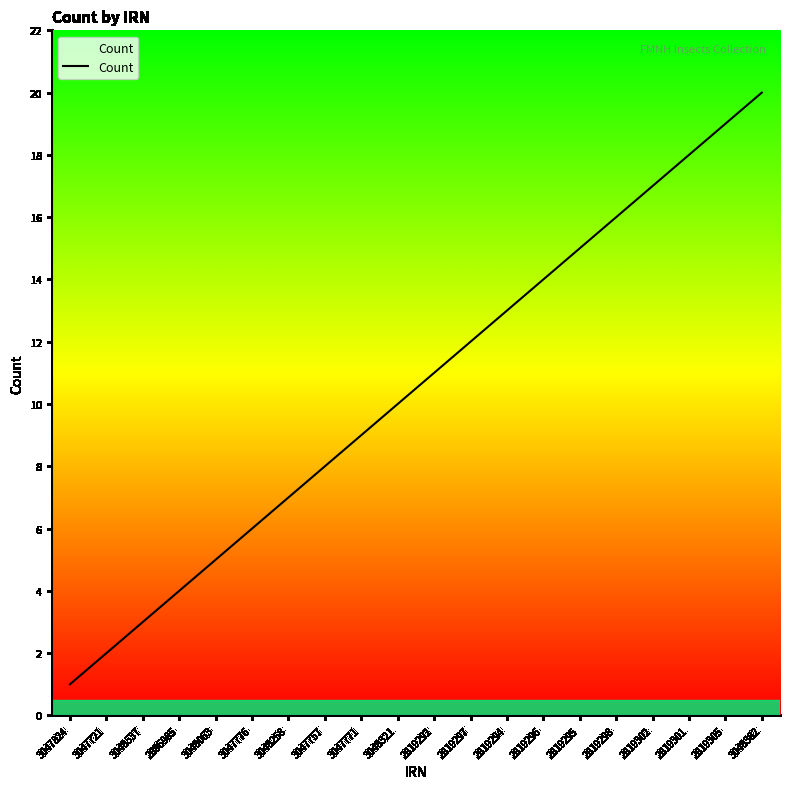

What is the sum of the values at 3048321 and 3048063?

15